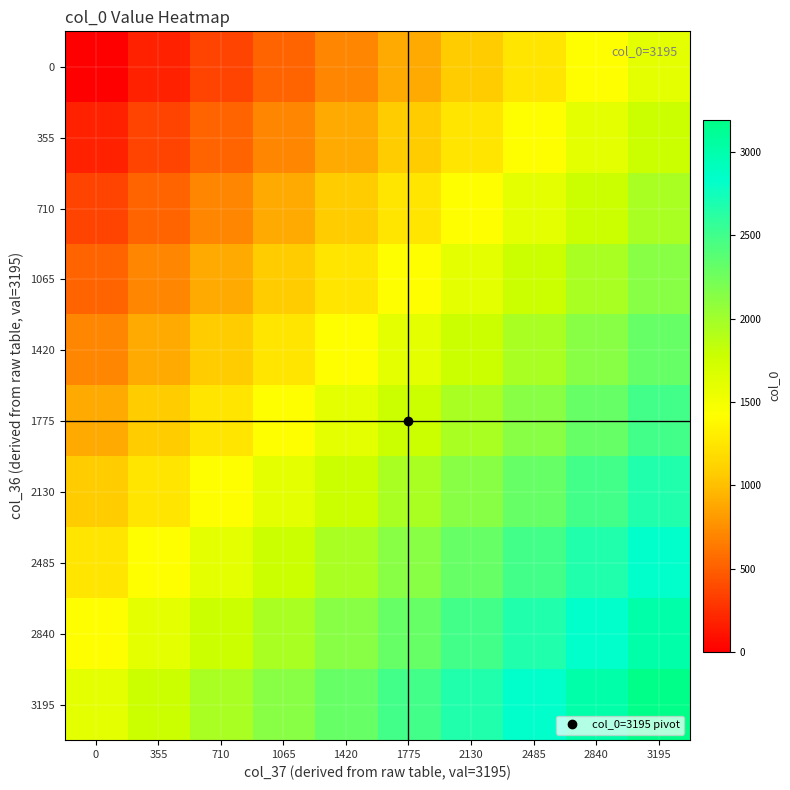

Reading left to right, transcribe all the data shown in this chart.

0: 0=0.0	355=177.5	710=355.0	1065=532.5	1420=710.0	1775=887.5	2130=1065.0	2485=1242.5	2840=1420.0	3195=1597.5
355: 0=177.5	355=355.0	710=532.5	1065=710.0	1420=887.5	1775=1065.0	2130=1242.5	2485=1420.0	2840=1597.5	3195=1775.0
710: 0=355.0	355=532.5	710=710.0	1065=887.5	1420=1065.0	1775=1242.5	2130=1420.0	2485=1597.5	2840=1775.0	3195=1952.5
1065: 0=532.5	355=710.0	710=887.5	1065=1065.0	1420=1242.5	1775=1420.0	2130=1597.5	2485=1775.0	2840=1952.5	3195=2130.0
1420: 0=710.0	355=887.5	710=1065.0	1065=1242.5	1420=1420.0	1775=1597.5	2130=1775.0	2485=1952.5	2840=2130.0	3195=2307.5
1775: 0=887.5	355=1065.0	710=1242.5	1065=1420.0	1420=1597.5	1775=1775.0	2130=1952.5	2485=2130.0	2840=2307.5	3195=2485.0
2130: 0=1065.0	355=1242.5	710=1420.0	1065=1597.5	1420=1775.0	1775=1952.5	2130=2130.0	2485=2307.5	2840=2485.0	3195=2662.5
2485: 0=1242.5	355=1420.0	710=1597.5	1065=1775.0	1420=1952.5	1775=2130.0	2130=2307.5	2485=2485.0	2840=2662.5	3195=2840.0
2840: 0=1420.0	355=1597.5	710=1775.0	1065=1952.5	1420=2130.0	1775=2307.5	2130=2485.0	2485=2662.5	2840=2840.0	3195=3017.5
3195: 0=1597.5	355=1775.0	710=1952.5	1065=2130.0	1420=2307.5	1775=2485.0	2130=2662.5	2485=2840.0	2840=3017.5	3195=3195.0